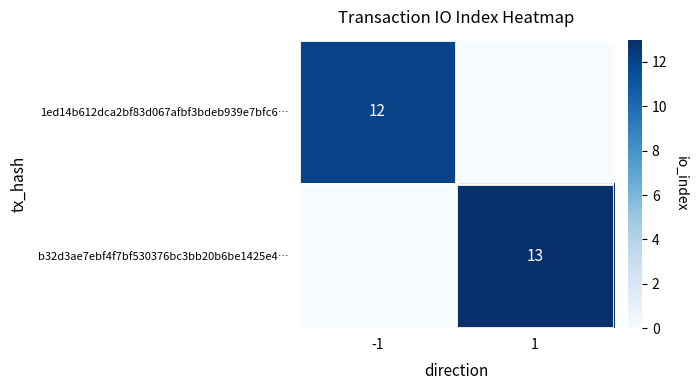

List the series in order of their peak value, highest first.

b32d3ae7ebf4f7bf530376bc3bb20b6be1425e4…, 1ed14b612dca2bf83d067afbf3bdeb939e7bfc6…